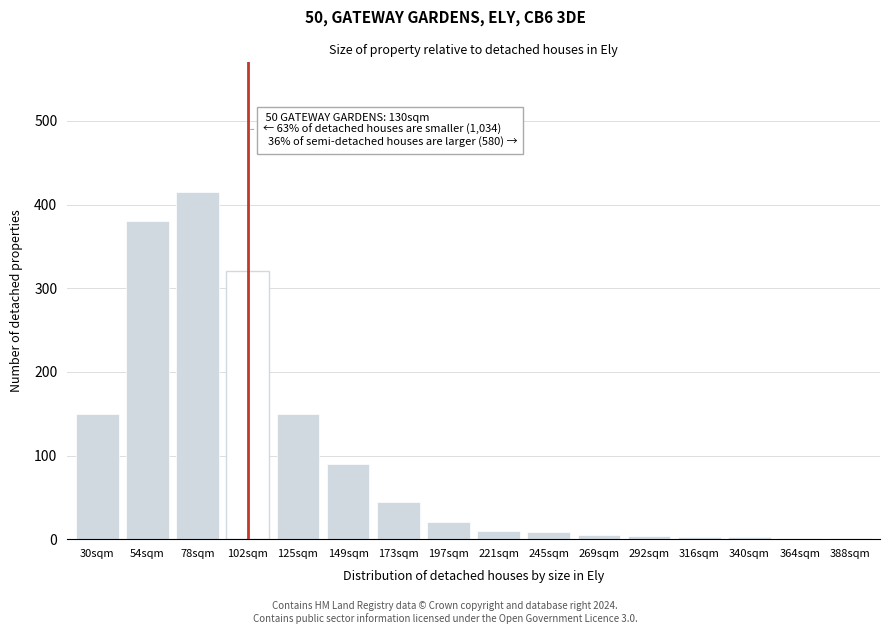

Is it true that the value at 30sqm is 60?

False